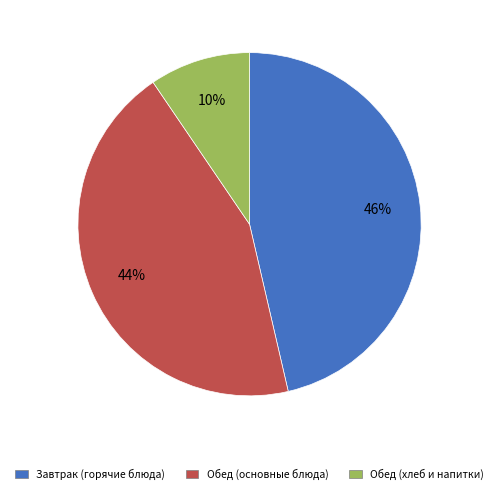

The Обед (основные блюда) slice represents 44% of the pie. True or false?

True